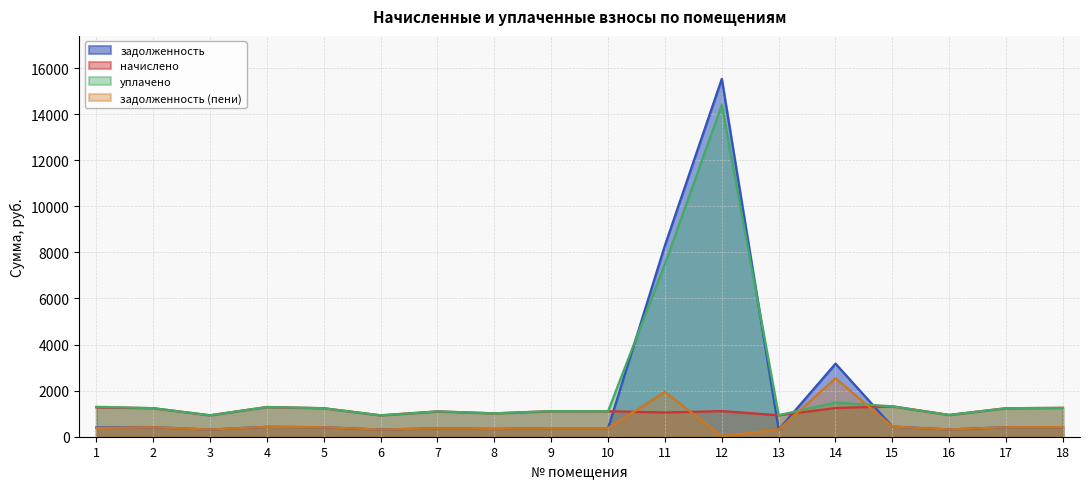

In задолженность, how many points are higher than both neighbors (excluding endpoints)?

6